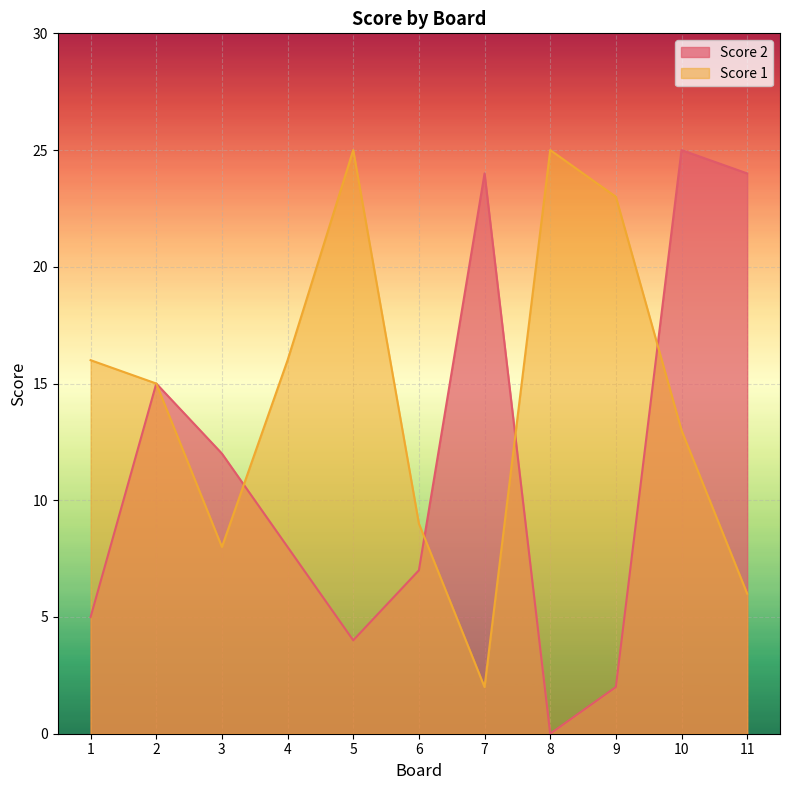

Where do Score 2 and Score 1 first cross each other?

3 and 4